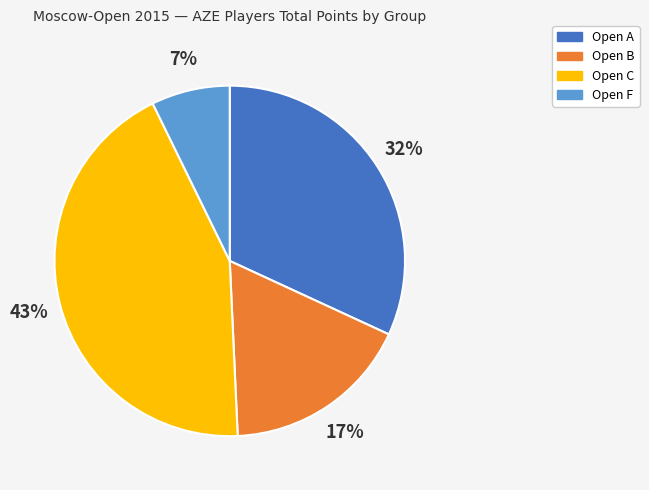

Is it true that Open C is 30% of the pie?

False